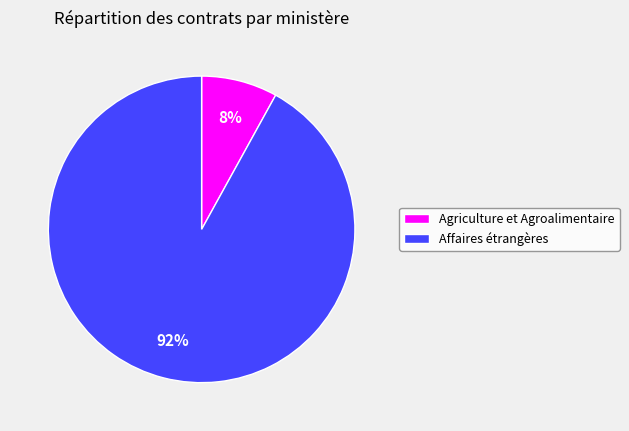

How many slices are in this pie chart?

2